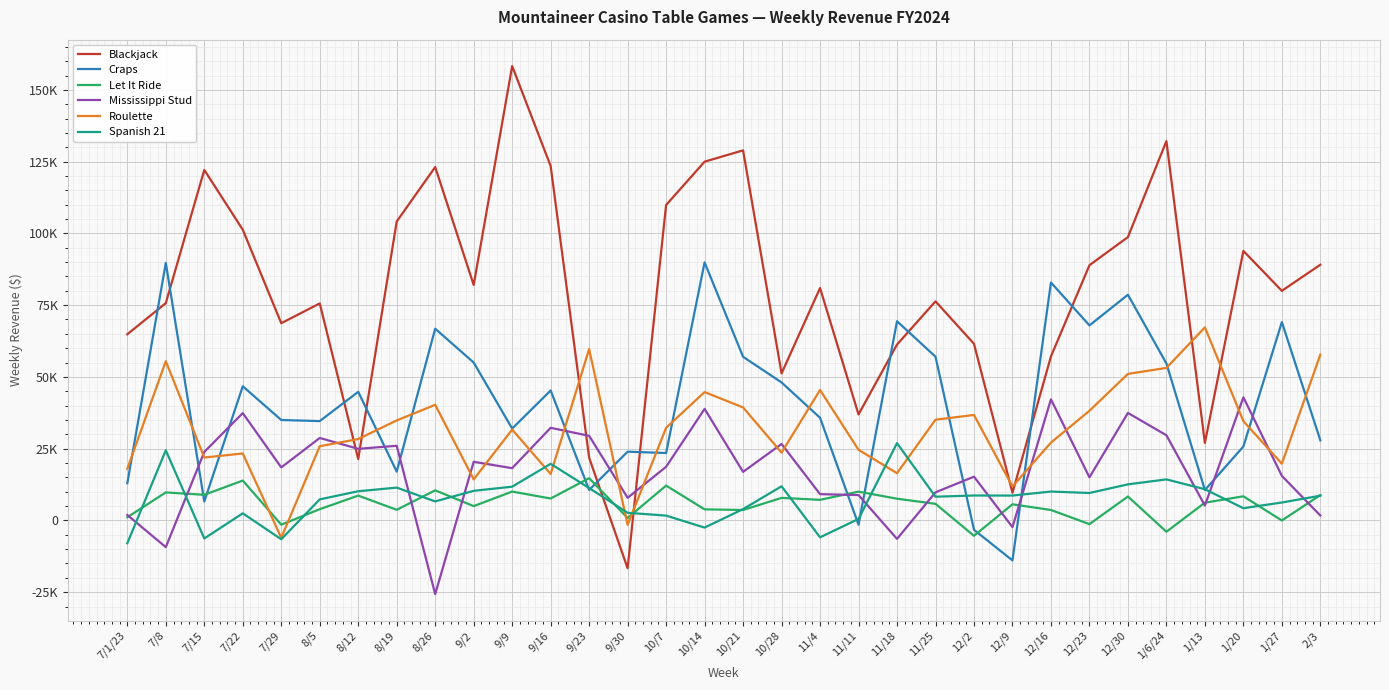

The value of Let It Ride at 7/15 is 8927.0. True or false?

True